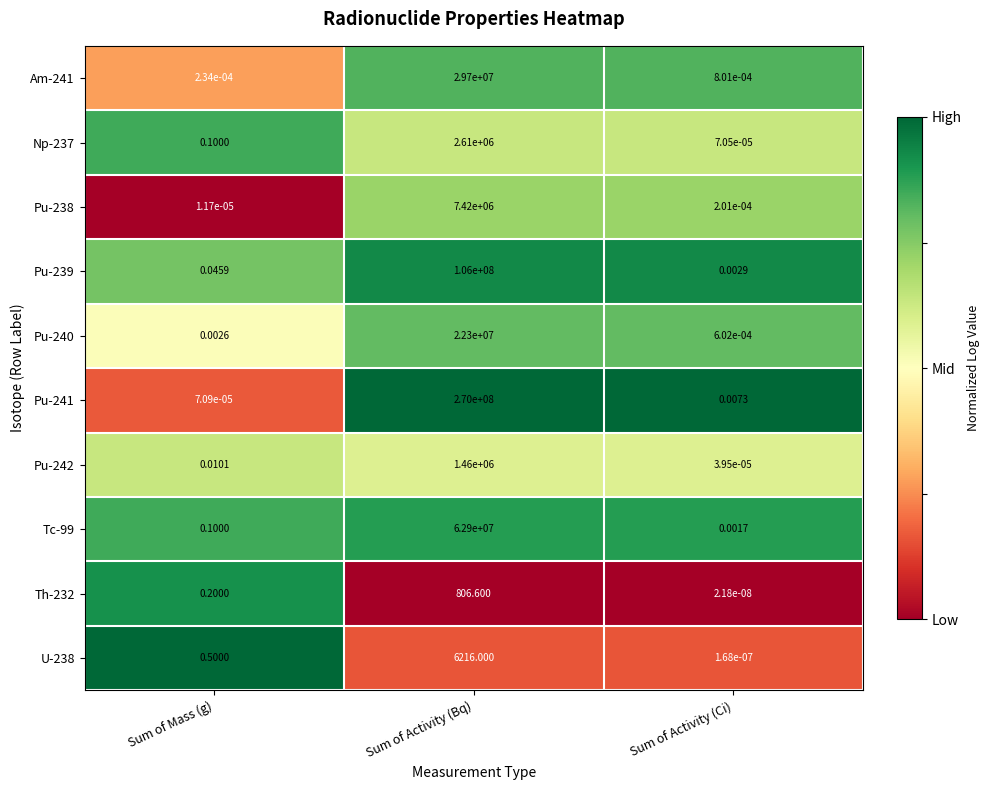

Which label corresponds to the largest value in the chart?

Sum of Activity (Bq)